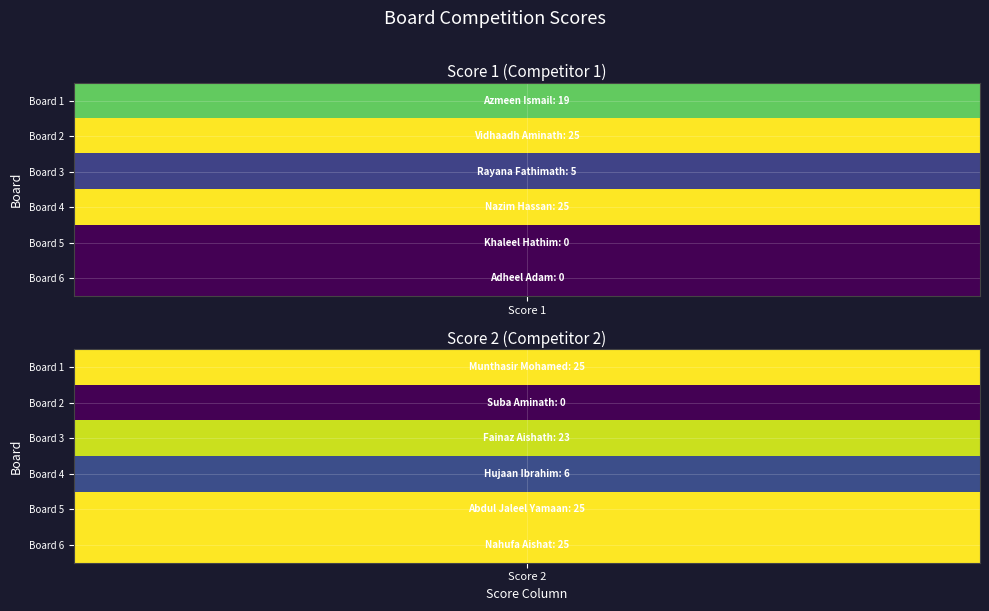

Reading left to right, what are all the values shown in this chart?

Score 1: 0=19	1=25	2=5	3=25	4=0	5=0
Score 2: 0=25	1=0	2=23	3=6	4=25	5=25